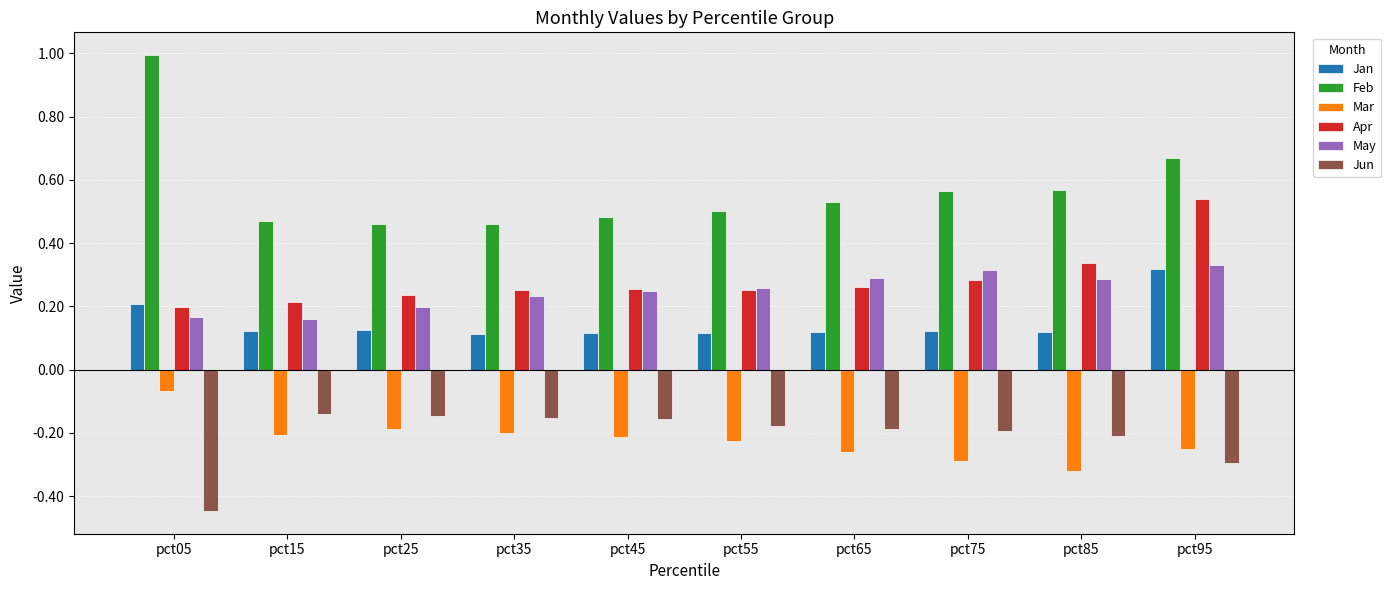

Which category has the highest value in the Apr series?

pct95